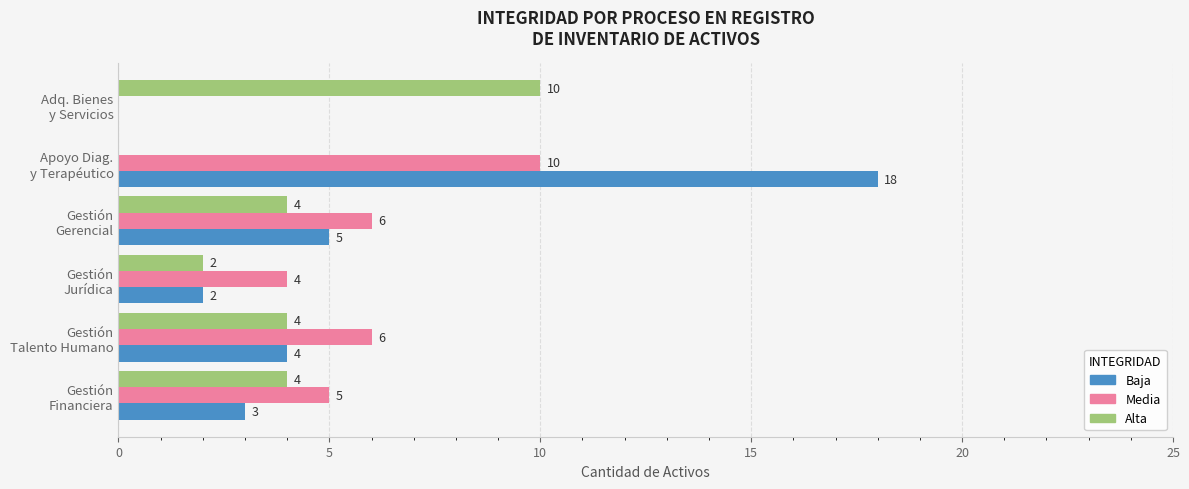

How many Media values are between 4 and 6?

4